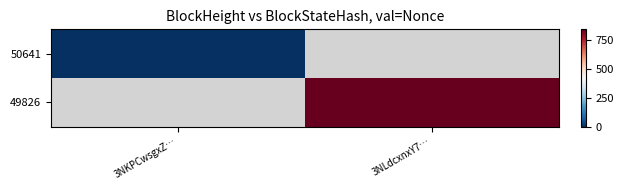

How many positive values does the 49826 series have?

1